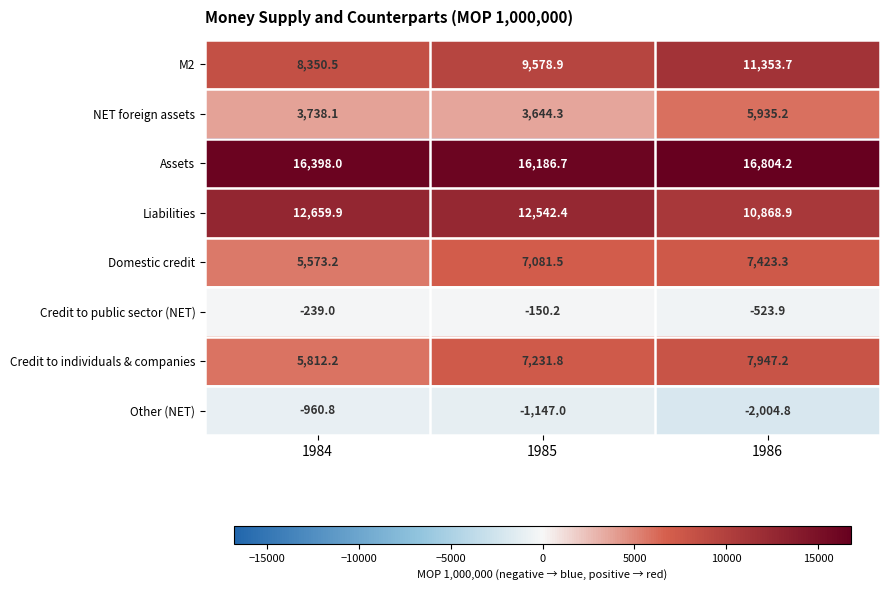

What is the maximum value shown in the chart?

16804.2